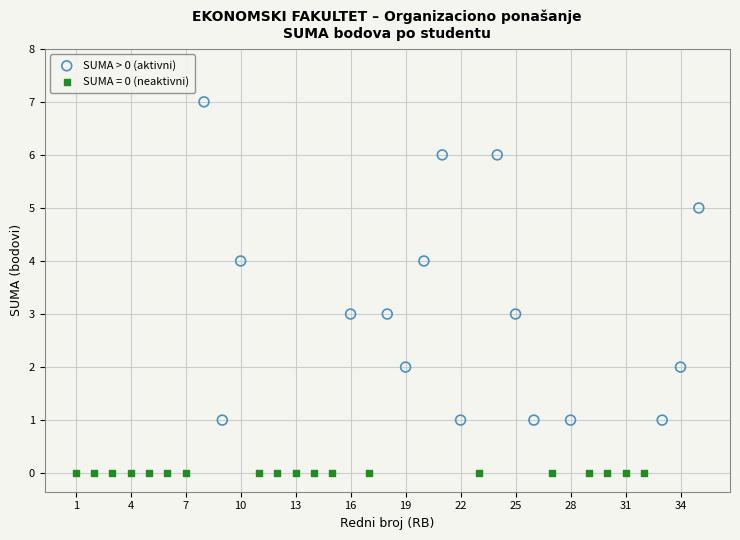

Which series contains the lowest Y value?

SUMA = 0 (neaktivni)